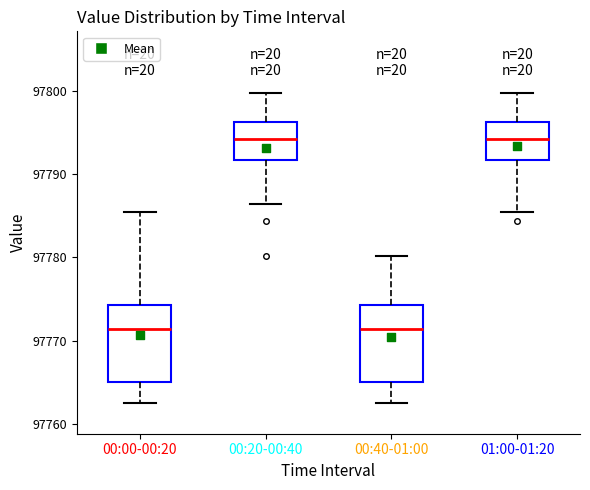

Where is the upper edge of the box for 00:20-00:40 on the y-axis? The values are not printed on the chart, so give them approximately, as read against the axis.

97796